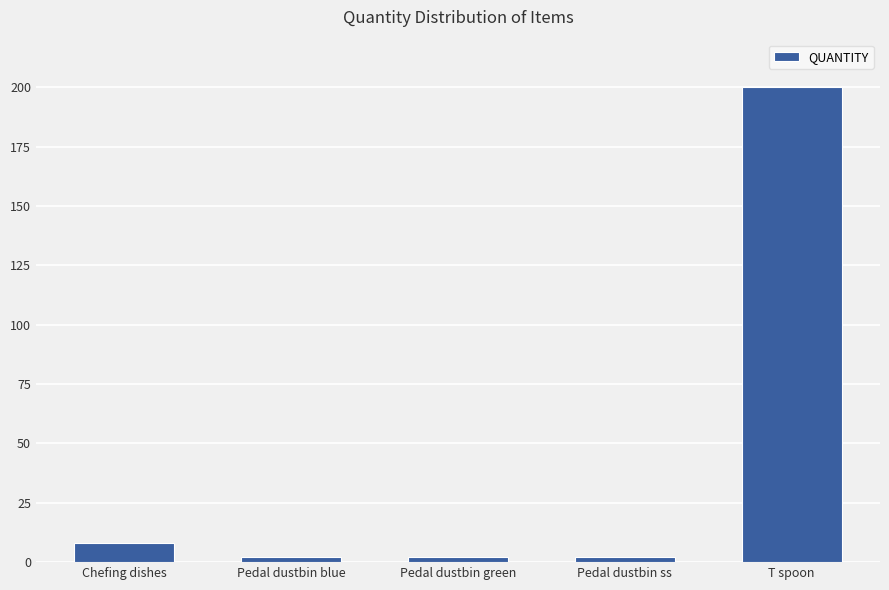

Which label corresponds to the largest value in the chart?

T spoon